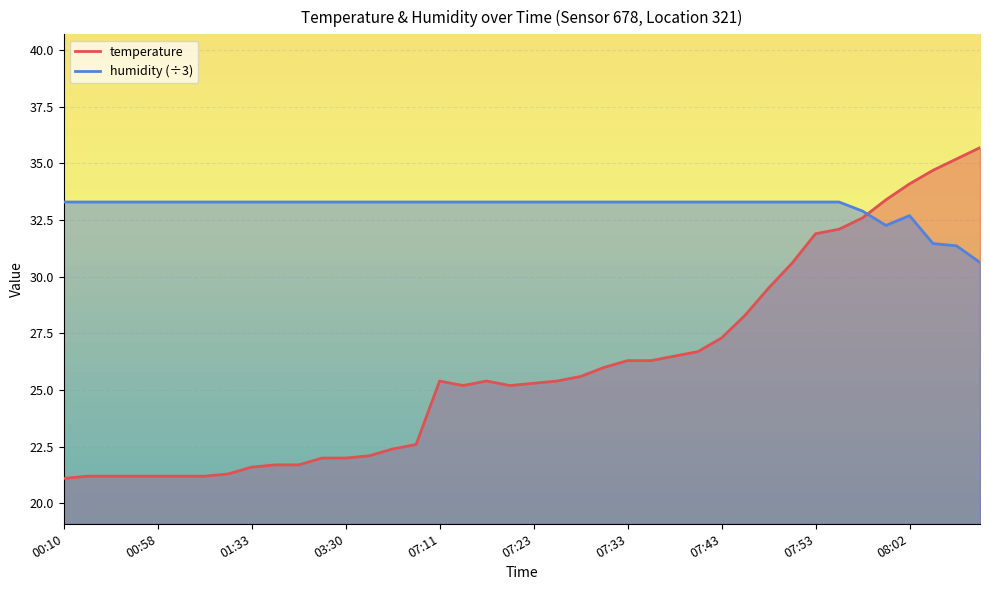

What is the difference between the maximum and minimum values in the humidity series?

2.7